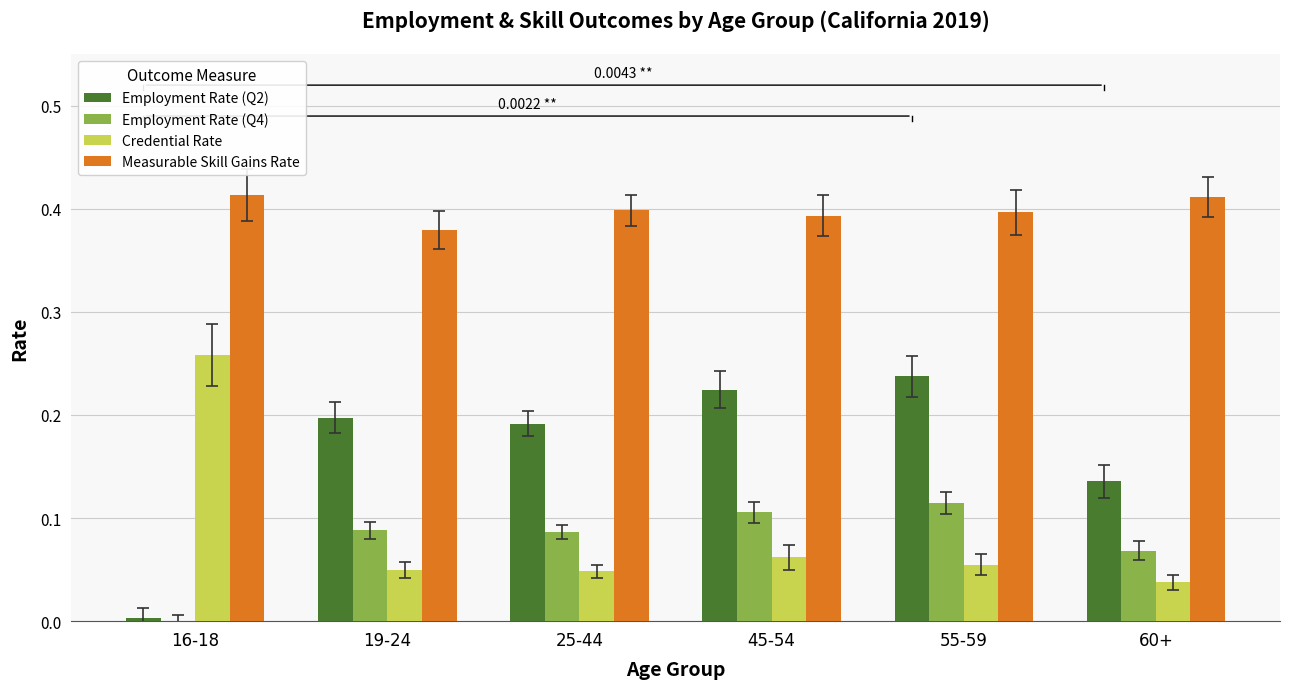

What is the sum of all Credential Rate values?

0.5